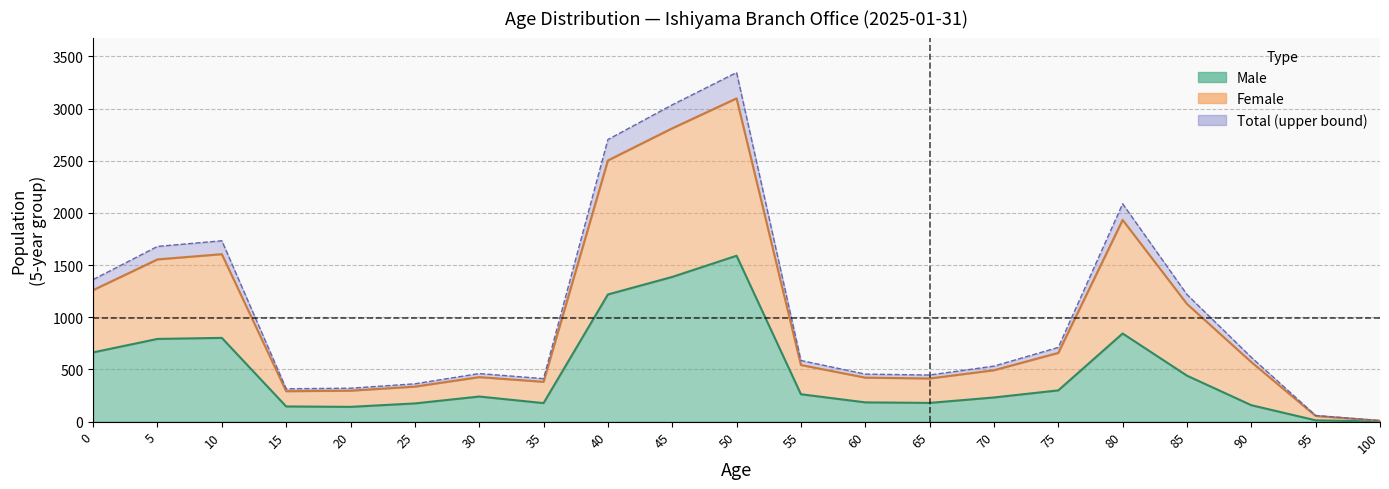

Where is male_vals nearest to the value 795?

5